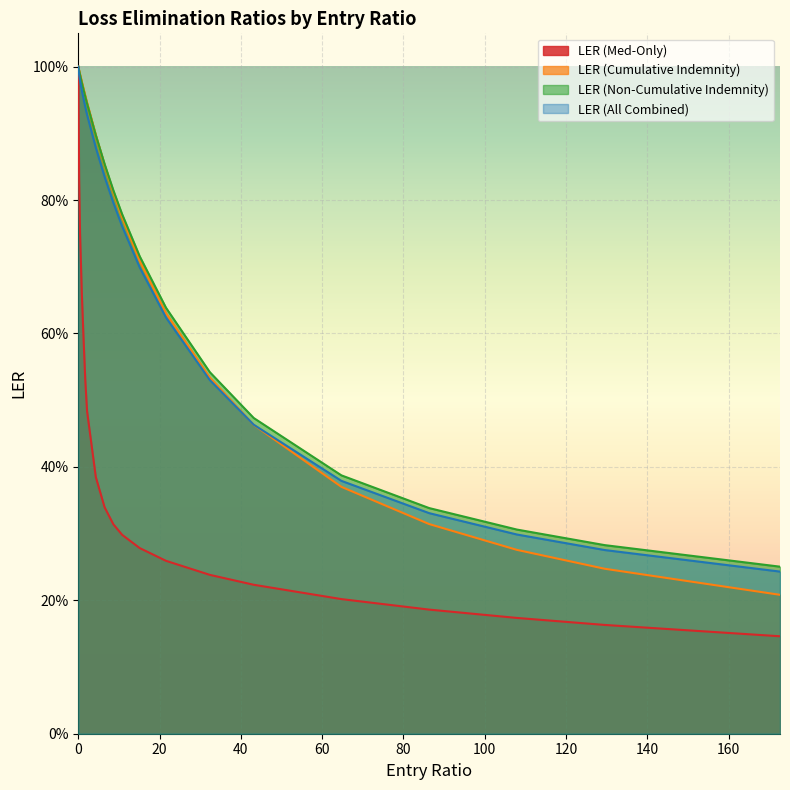

What is the value of the LER (All Combined) point at the 20th from the left?

0.2